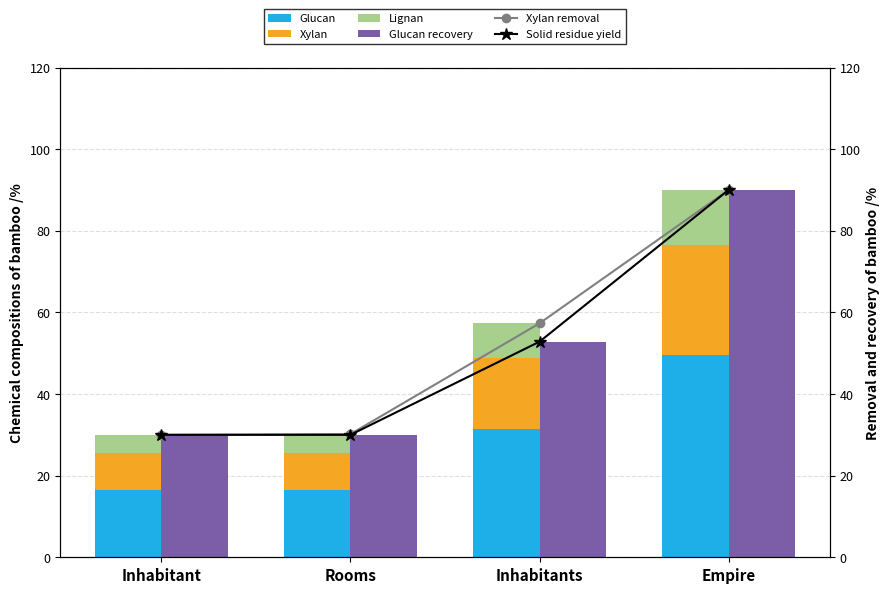

What are all the series names shown in the legend?

Glucan, Xylan, Lignan, Glucan recovery, Xylan removal, Solid residue yield